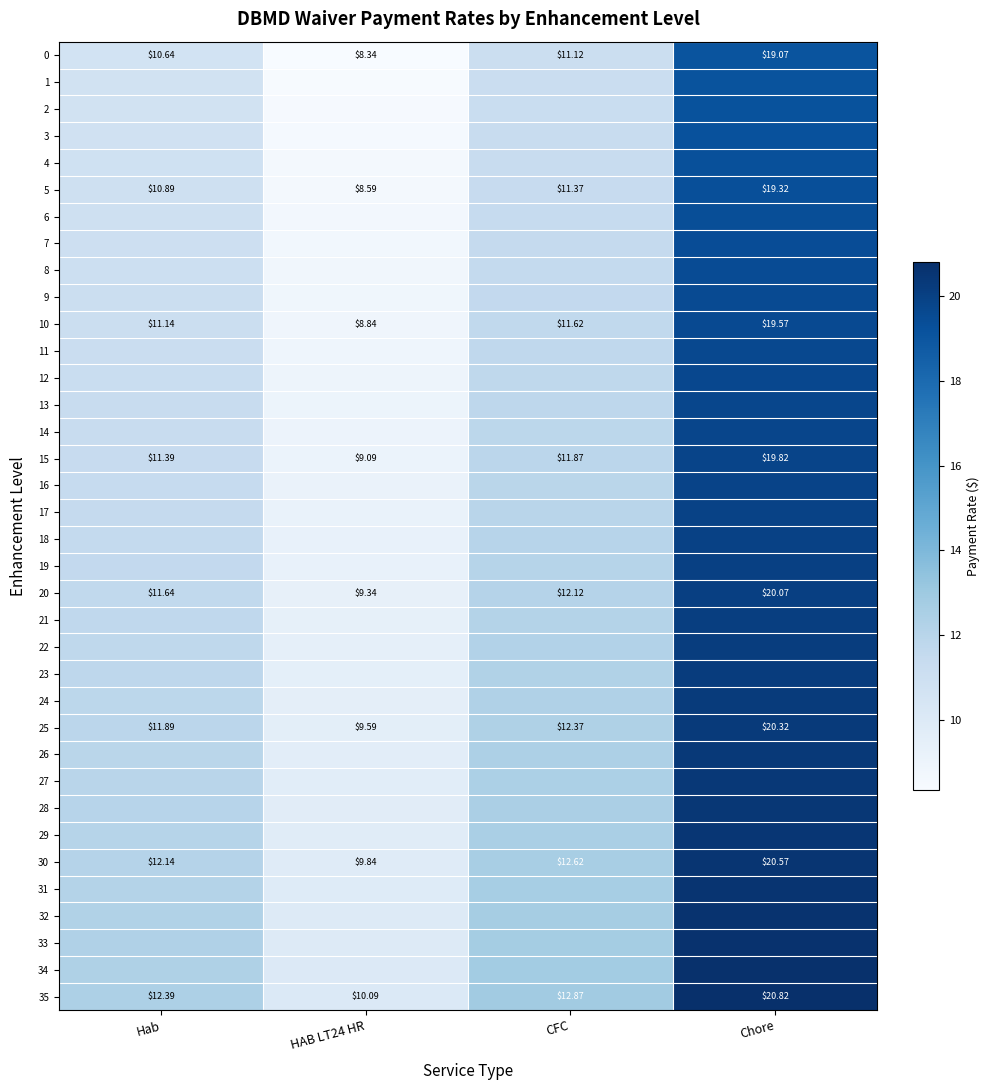

Where is 25 nearest to the value 14?

CFC